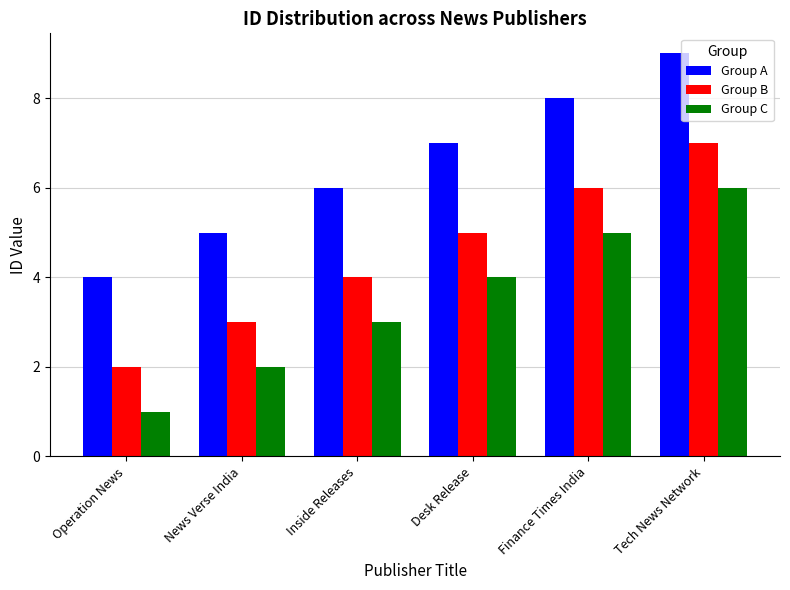

What is the sum of the Group C values at Desk Release and Operation News?

5